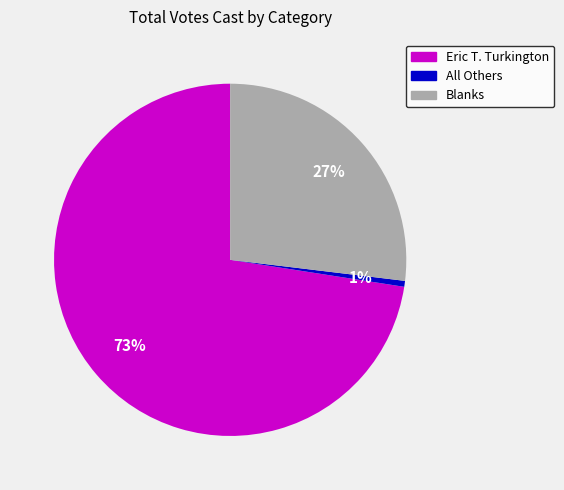

To the nearest percent, what is the combined percentage of Eric T. Turkington and All Others?

73%